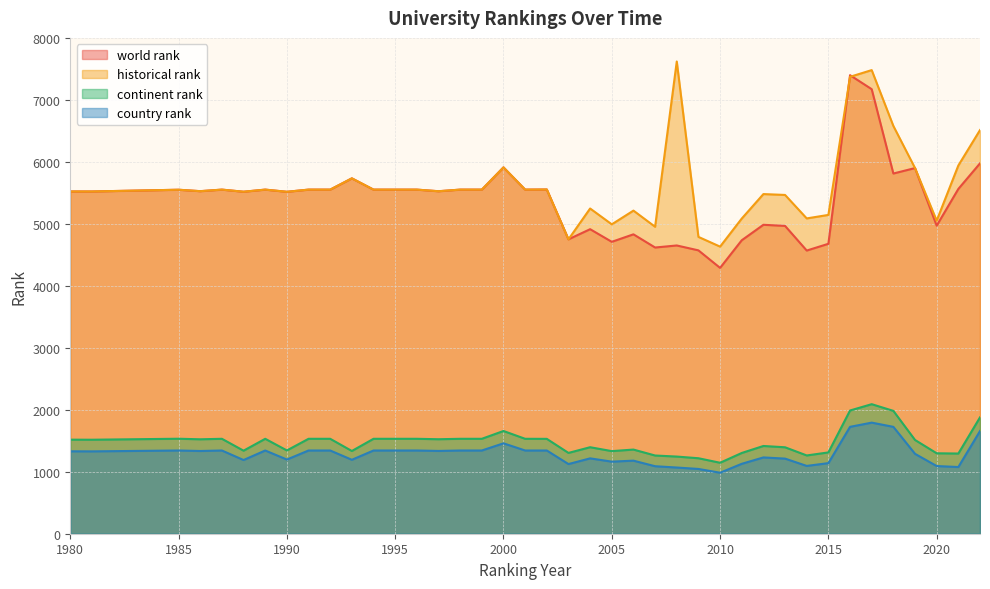

At which category does continent rank reach its first local valley?

1981